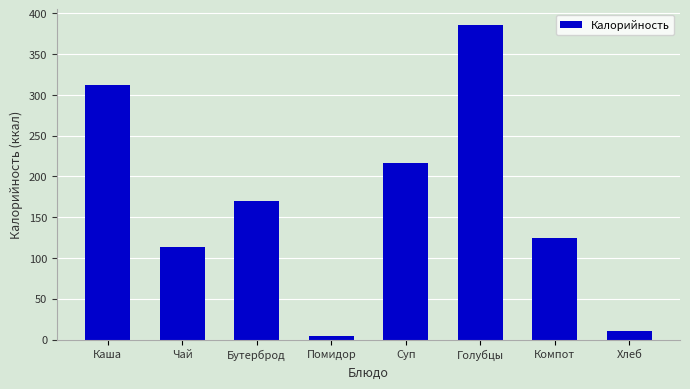

Reading left to right, extract all data points from this chart.

312.1	113.1	169.8	4.7	216.3	385.5	124.0	11.0